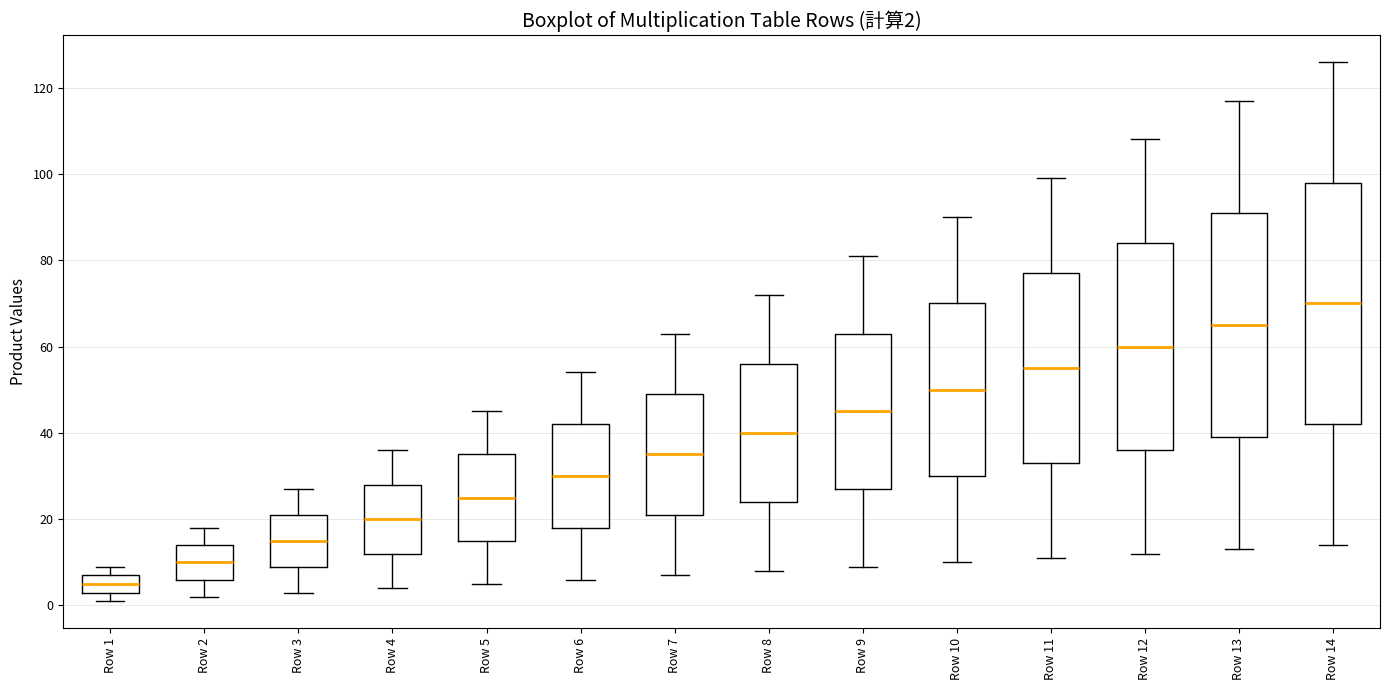

Which box's median line is the lowest?

Row 1